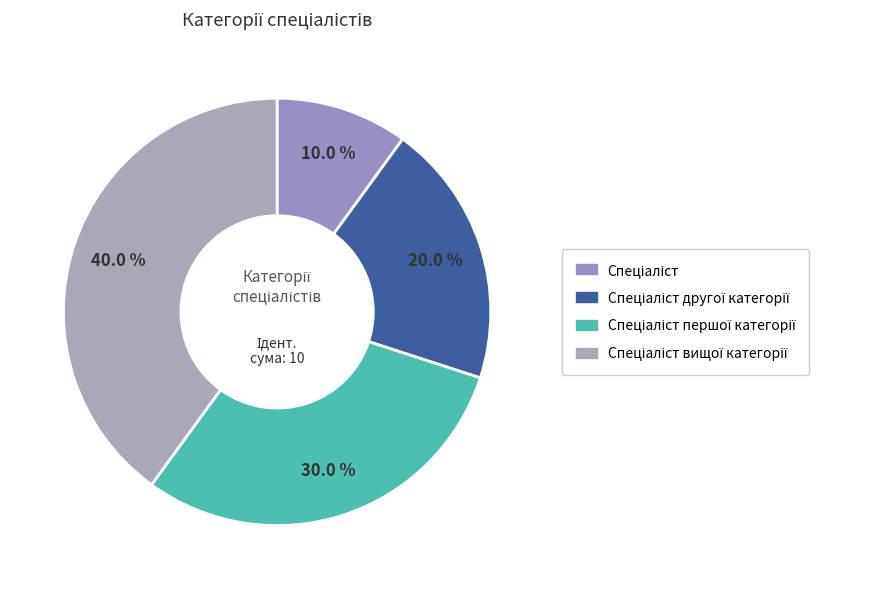

How many segments does this pie chart have?

4